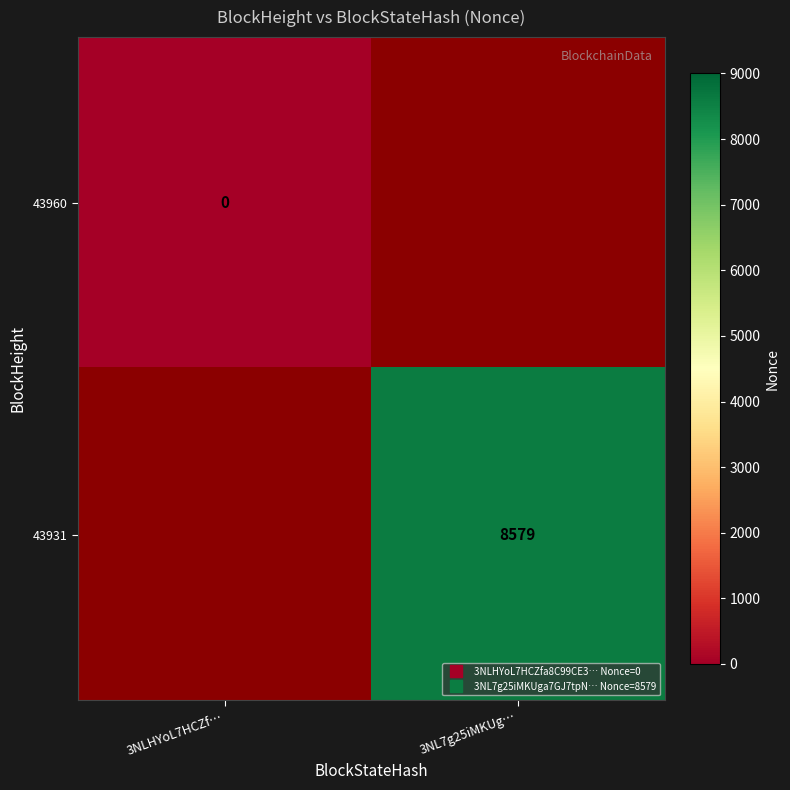

At which label does 43960 reach its peak?

3NLHYoL7HCZf…